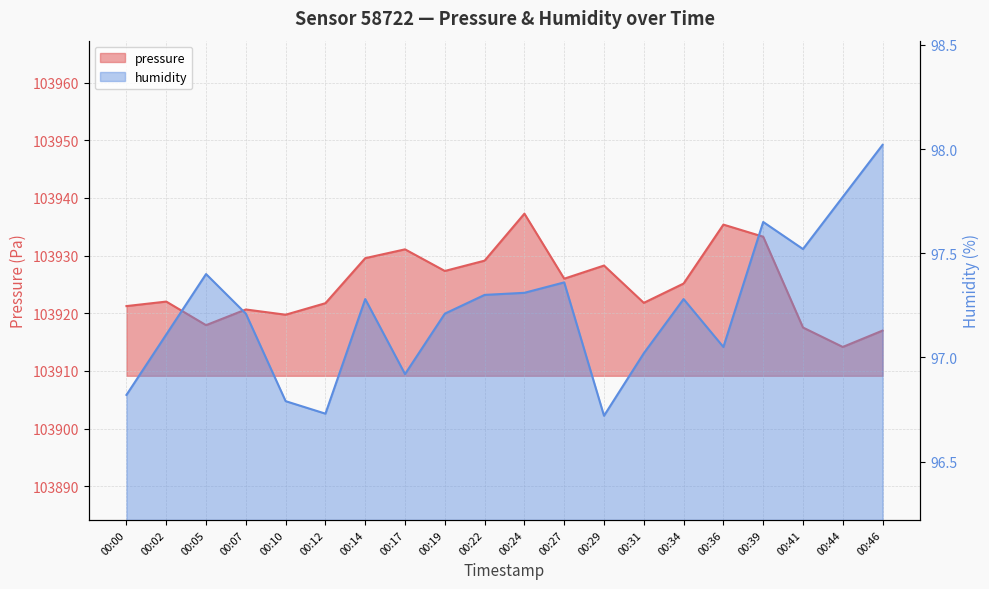

In pressure, how many points are higher than both neighbors (excluding endpoints)?

6